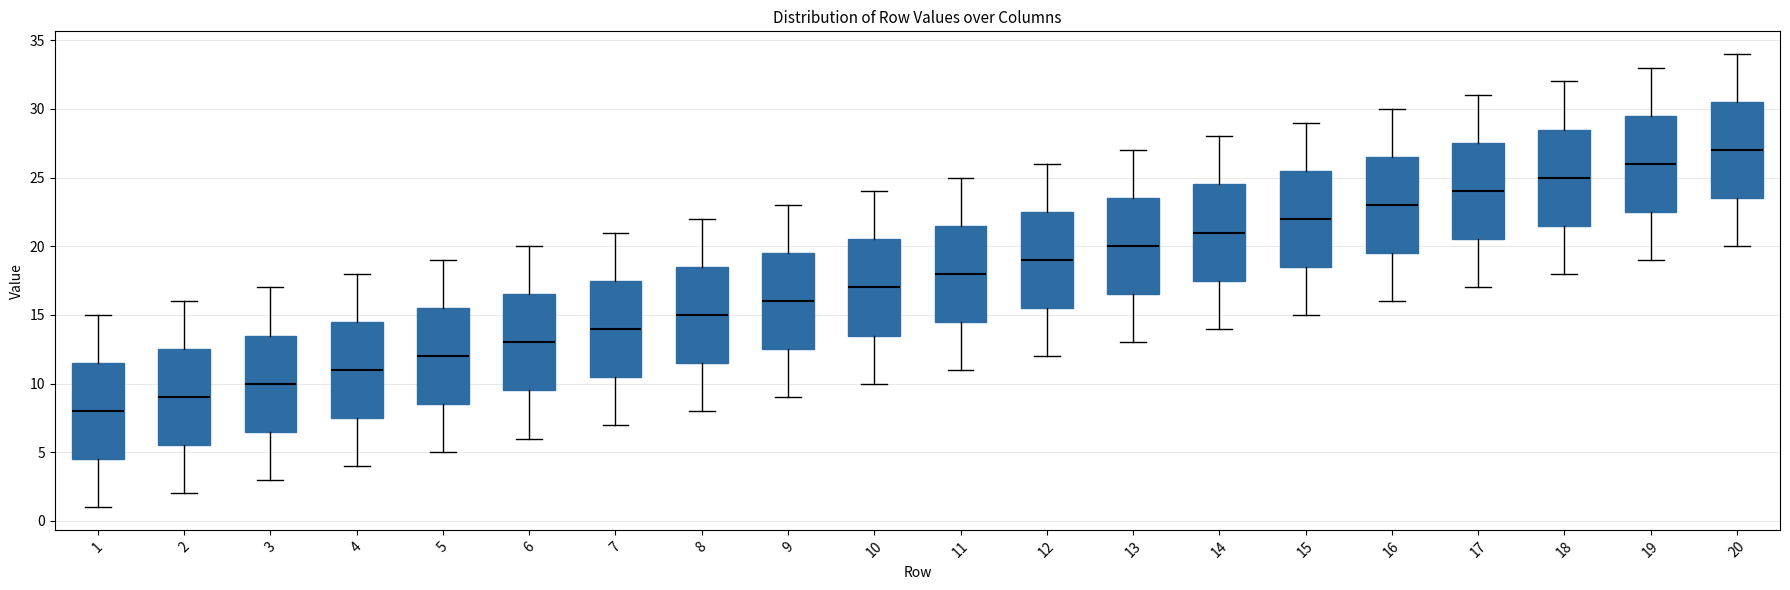

Reading left to right, read every box against the y-axis: the position of its median line, the range the box covers, and the ends of its whiskers. The values are not printed on the chart, so give them approximately, as read against the axis.

1: median 8.0, box 4.5 to 11.5, whiskers 1.0 to 15.0
2: median 9.0, box 5.5 to 12.5, whiskers 2.0 to 16.0
3: median 10.0, box 6.5 to 13.5, whiskers 3.0 to 17.0
4: median 11.0, box 7.5 to 14.5, whiskers 4.0 to 18.0
5: median 12.0, box 8.5 to 15.5, whiskers 5.0 to 19.0
6: median 13.0, box 9.5 to 16.5, whiskers 6.0 to 20.0
7: median 14.0, box 10.5 to 17.5, whiskers 7.0 to 21.0
8: median 15.0, box 11.5 to 18.5, whiskers 8.0 to 22.0
9: median 16.0, box 12.5 to 19.5, whiskers 9.0 to 23.0
10: median 17.0, box 13.5 to 20.5, whiskers 10.0 to 24.0
11: median 18.0, box 14.5 to 21.5, whiskers 11.0 to 25.0
12: median 19.0, box 15.5 to 22.5, whiskers 12.0 to 26.0
13: median 20.0, box 16.5 to 23.5, whiskers 13.0 to 27.0
14: median 21.0, box 17.5 to 24.5, whiskers 14.0 to 28.0
15: median 22.0, box 18.5 to 25.5, whiskers 15.0 to 29.0
16: median 23.0, box 19.5 to 26.5, whiskers 16.0 to 30.0
17: median 24.0, box 20.5 to 27.5, whiskers 17.0 to 31.0
18: median 25.0, box 21.5 to 28.5, whiskers 18.0 to 32.0
19: median 26.0, box 22.5 to 29.5, whiskers 19.0 to 33.0
20: median 27.0, box 23.5 to 30.5, whiskers 20.0 to 34.0